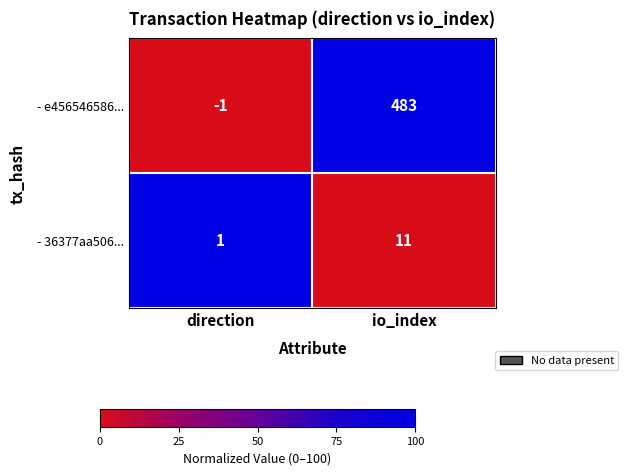

Rank the series at io_index from lowest to highest value.

- 36377aa506..., - e456546586...